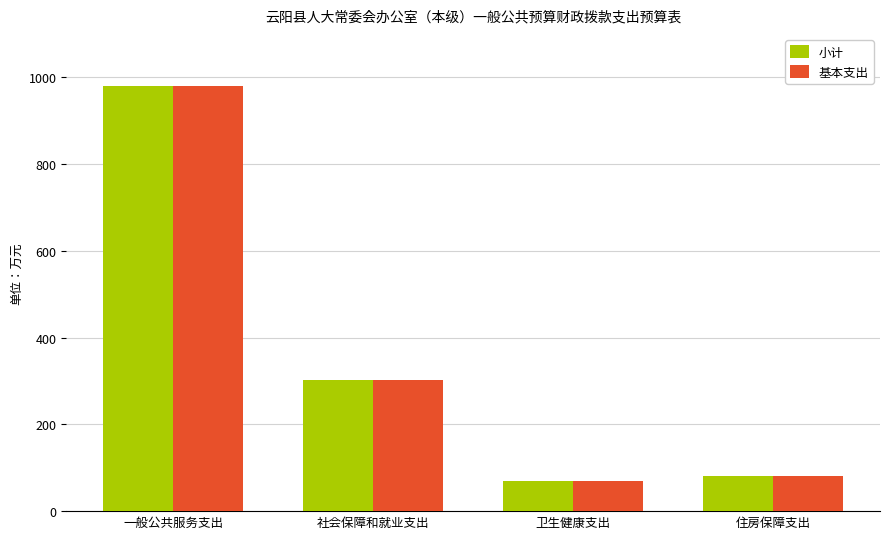

List the labels in order of 基本支出 value, smallest first.

卫生健康支出, 住房保障支出, 社会保障和就业支出, 一般公共服务支出